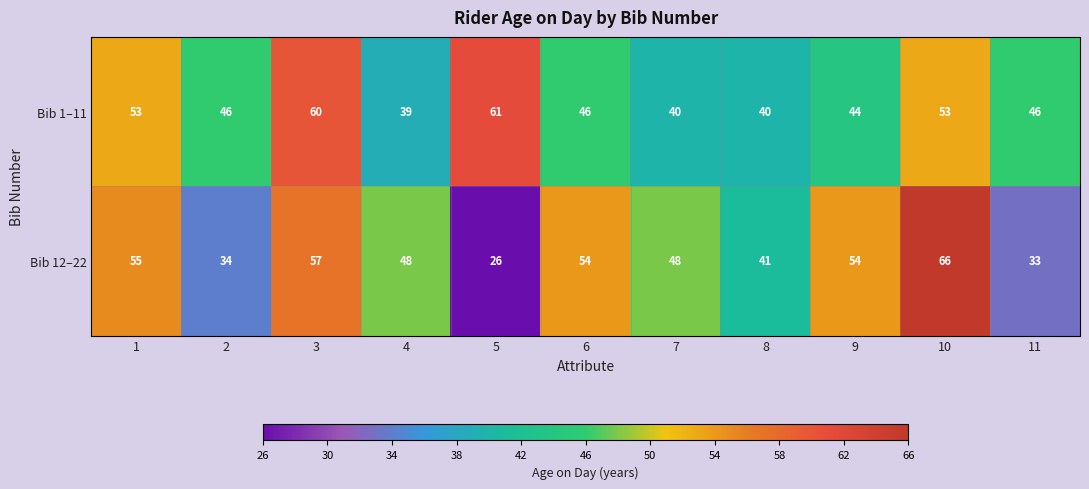

What is the spread (max minus min) of values at 9?

10